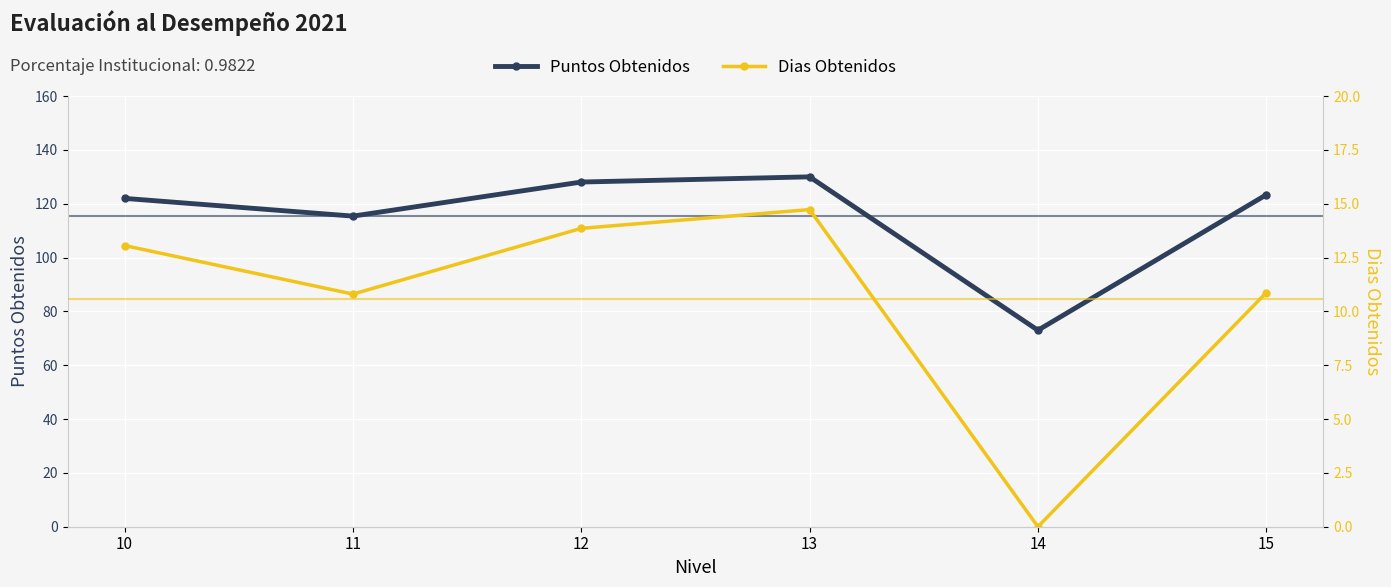

Reading left to right, transcribe all the data shown in this chart.

Puntos Obtenidos: 10=122.0	11=115.4	12=128.1	13=130.0	14=73.0	15=123.3
Dias Obtenidos: 10=13.1	11=10.8	12=13.9	13=14.7	14=0.0	15=10.9